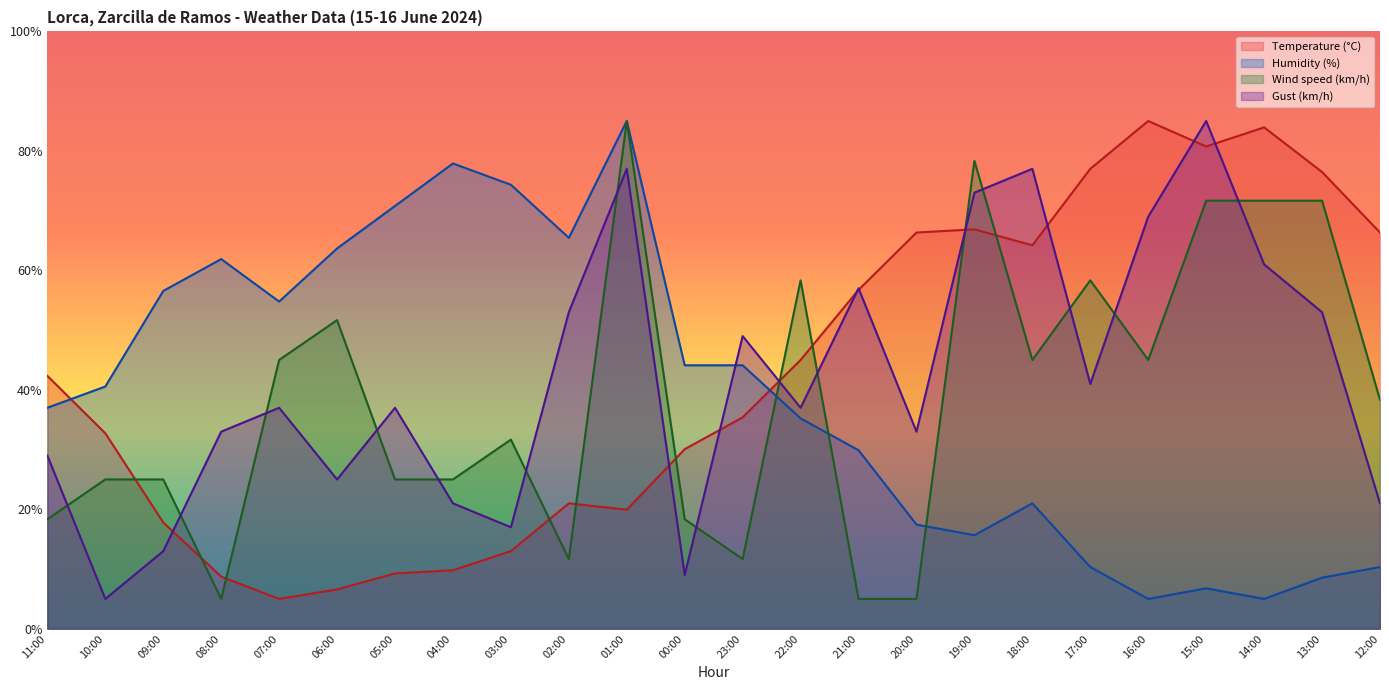

Between which two adjacent categories do Temperature (°C) and Wind speed (km/h) first intersect?

10:00 and 09:00